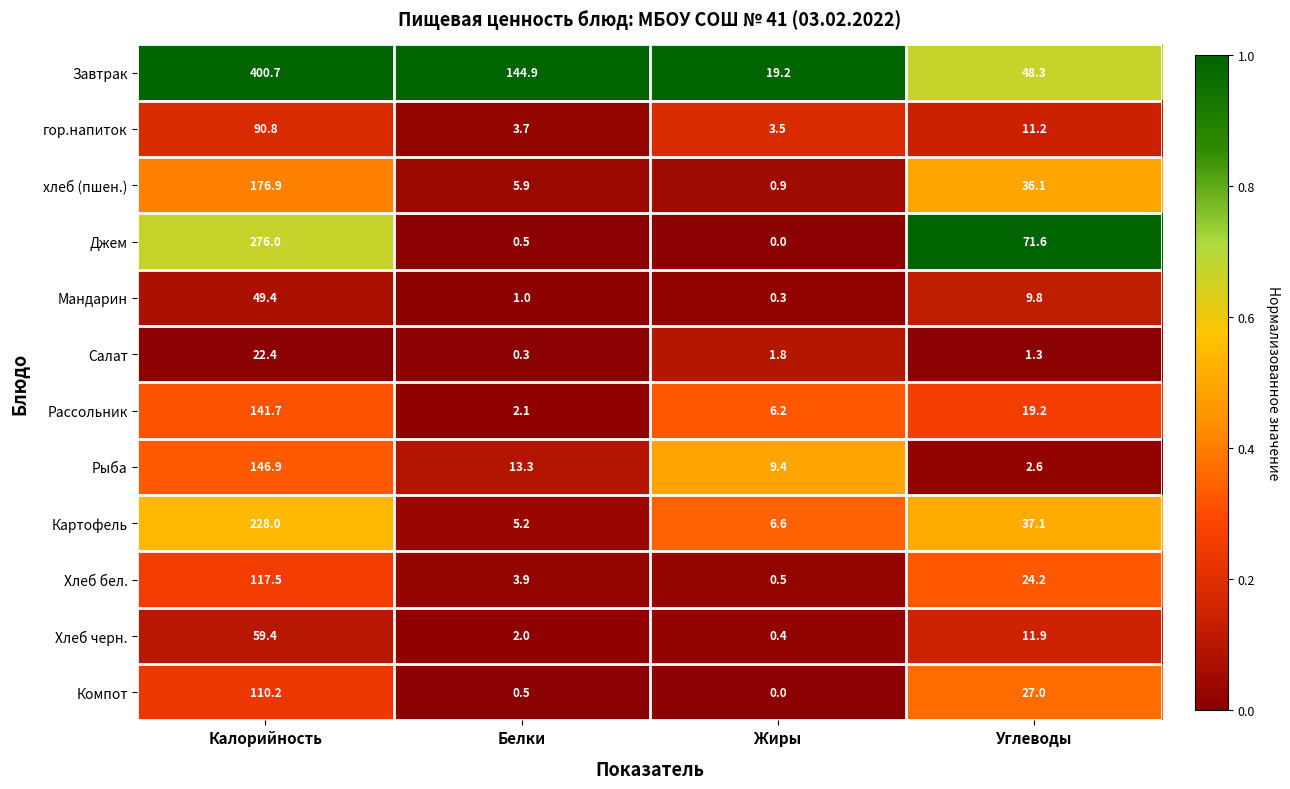

Which series has the largest total across all categories?

Завтрак